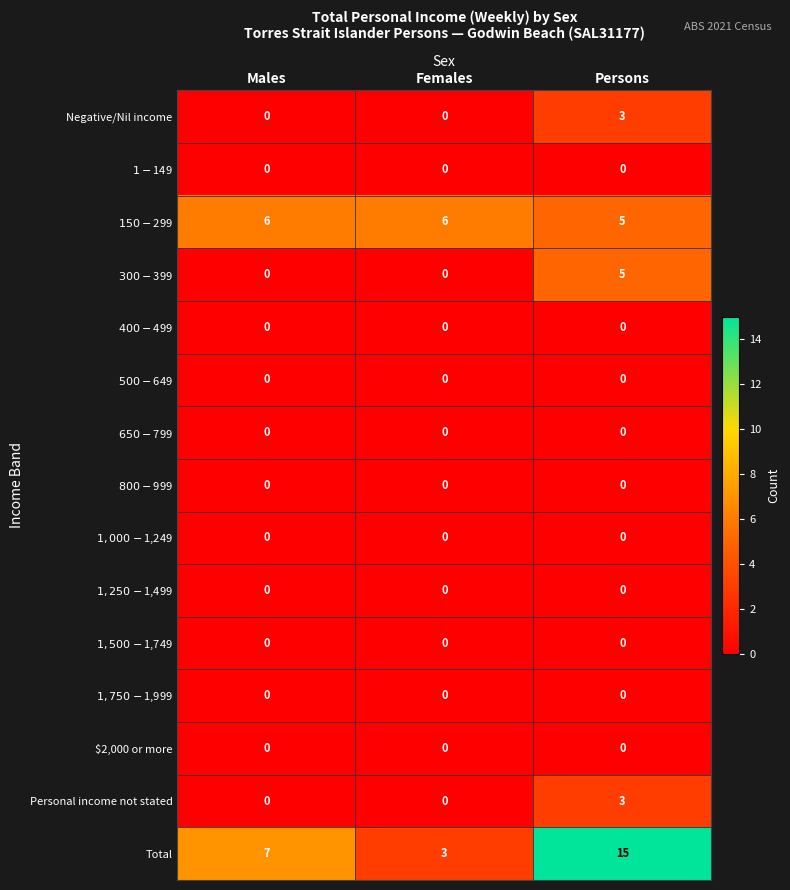

What is the highest value of the Personal income not stated series?

3